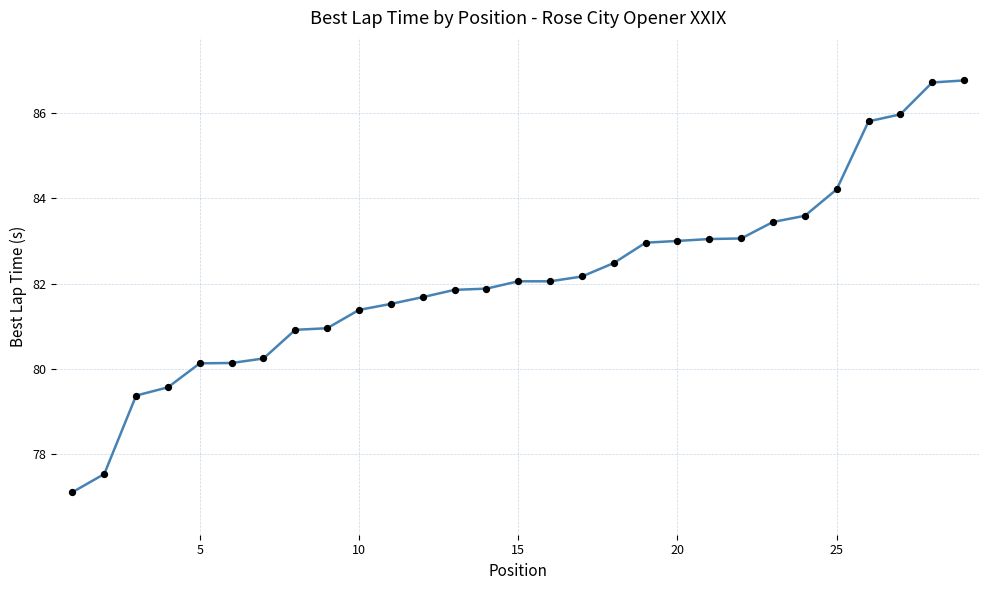

What is the greatest value displayed?

86.8